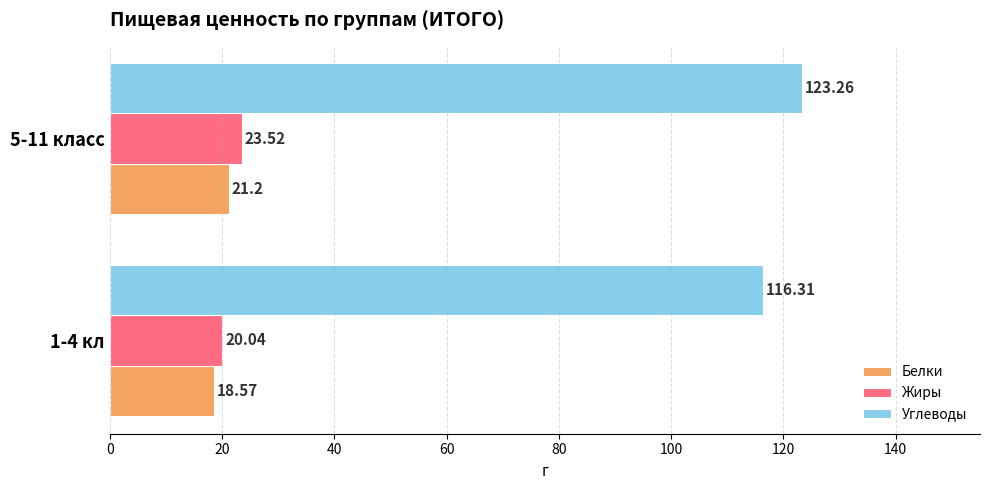

Which series has the widest spread of values?

Углеводы